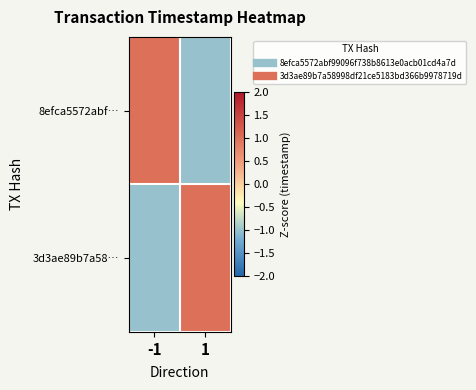

How many data points does each series have?

2